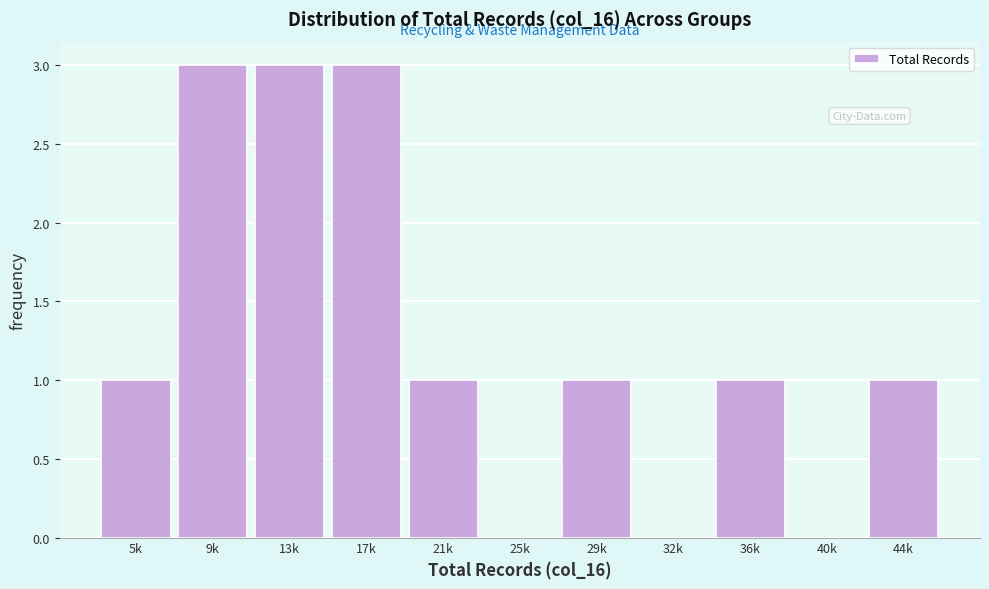

Reading left to right, transcribe all the data shown in this chart.

5k=1	9k=3	13k=3	17k=3	21k=1	25k=0	29k=1	32k=0	36k=1	40k=0	44k=1